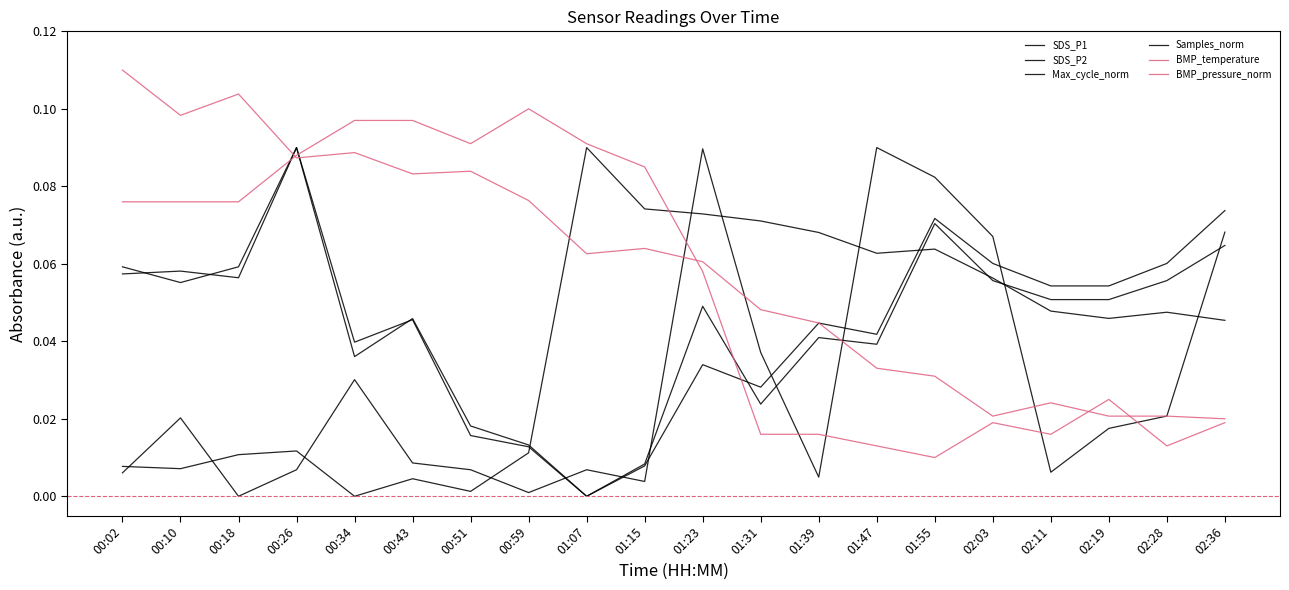

Reading left to right, transcribe all the data shown in this chart.

SDS_P1: 00:02=0.1	00:10=0.1	00:18=0.1	00:26=0.1	00:34=0.0	00:43=0.0	00:51=0.0	00:59=0.0	01:07=0.0	01:15=0.0	01:23=0.0	01:31=0.0	01:39=0.0	01:47=0.0	01:55=0.1	02:03=0.1	02:11=0.1	02:19=0.1	02:28=0.1	02:36=0.1
SDS_P2: 00:02=0.1	00:10=0.1	00:18=0.1	00:26=0.1	00:34=0.0	00:43=0.0	00:51=0.0	00:59=0.0	01:07=0.0	01:15=0.0	01:23=0.0	01:31=0.0	01:39=0.0	01:47=0.0	01:55=0.1	02:03=0.1	02:11=0.1	02:19=0.1	02:28=0.1	02:36=0.1
Max_cycle_norm: 00:02=0.0	00:10=0.0	00:18=0.0	00:26=0.0	00:34=0.0	00:43=0.0	00:51=0.0	00:59=0.0	01:07=0.0	01:15=0.0	01:23=0.1	01:31=0.0	01:39=0.0	01:47=0.1	01:55=0.1	02:03=0.1	02:11=0.0	02:19=0.0	02:28=0.0	02:36=0.1
Samples_norm: 00:02=0.0	00:10=0.0	00:18=0.0	00:26=0.0	00:34=0.0	00:43=0.0	00:51=0.0	00:59=0.0	01:07=0.1	01:15=0.1	01:23=0.1	01:31=0.1	01:39=0.1	01:47=0.1	01:55=0.1	02:03=0.1	02:11=0.0	02:19=0.0	02:28=0.0	02:36=0.0
BMP_temperature: 00:02=0.1	00:10=0.1	00:18=0.1	00:26=0.1	00:34=0.1	00:43=0.1	00:51=0.1	00:59=0.1	01:07=0.1	01:15=0.1	01:23=0.1	01:31=0.0	01:39=0.0	01:47=0.0	01:55=0.0	02:03=0.0	02:11=0.0	02:19=0.0	02:28=0.0	02:36=0.0
BMP_pressure_norm: 00:02=0.1	00:10=0.1	00:18=0.1	00:26=0.1	00:34=0.1	00:43=0.1	00:51=0.1	00:59=0.1	01:07=0.1	01:15=0.1	01:23=0.1	01:31=0.0	01:39=0.0	01:47=0.0	01:55=0.0	02:03=0.0	02:11=0.0	02:19=0.0	02:28=0.0	02:36=0.0